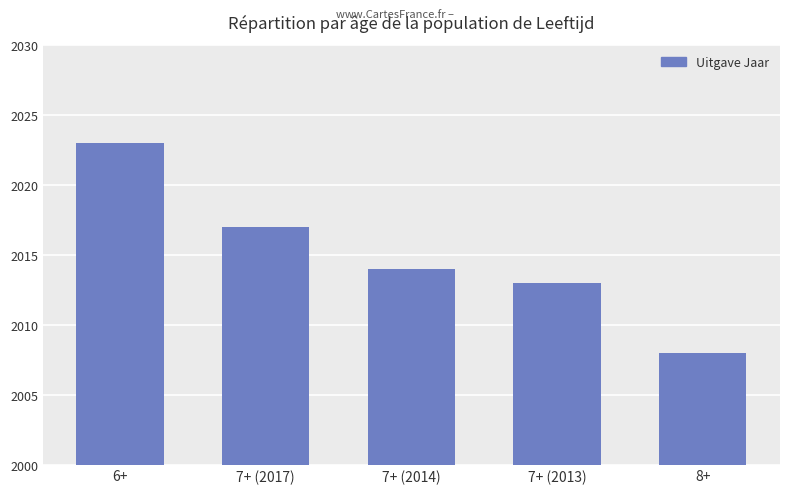

What is the difference between the second highest and minimum values?

9